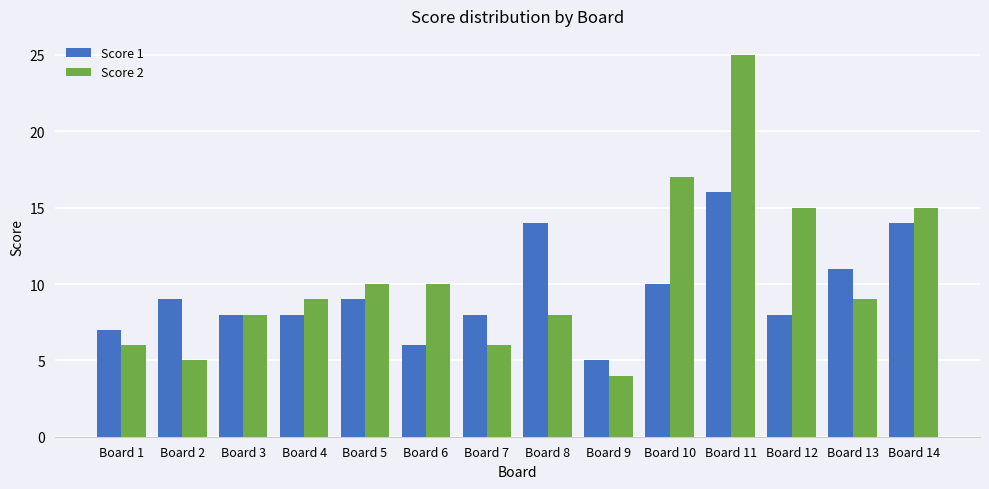

Which category has the lowest value across all series?

Board 9